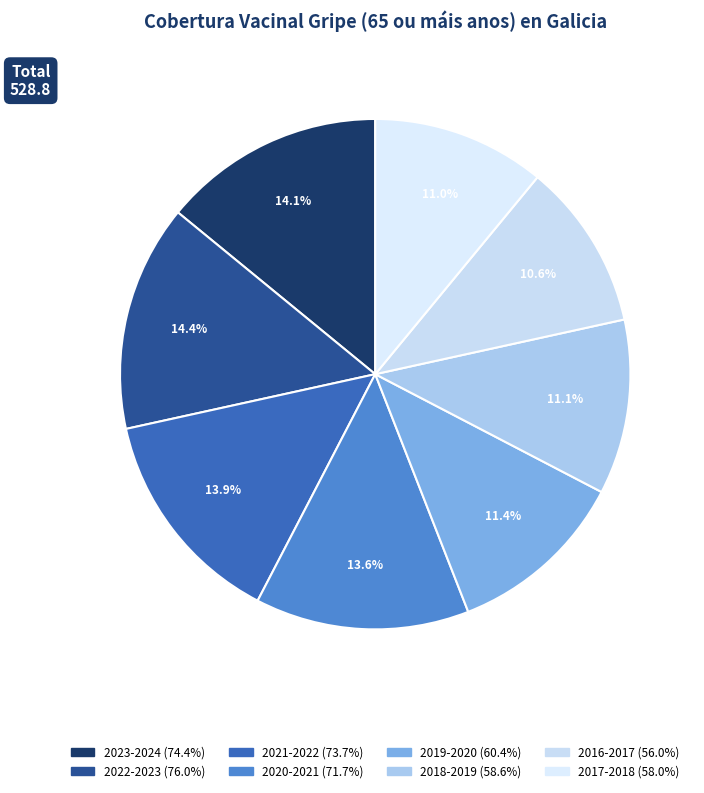

Does 2022-2023 represent more than half of the total?

No